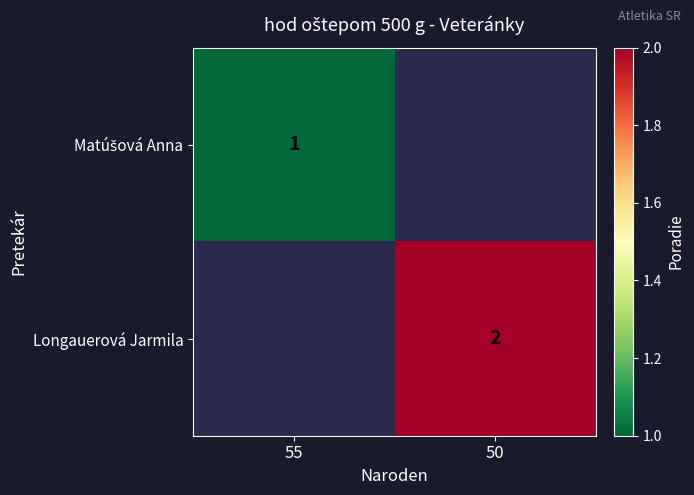

At which category does the chart reach its peak across all series?

50